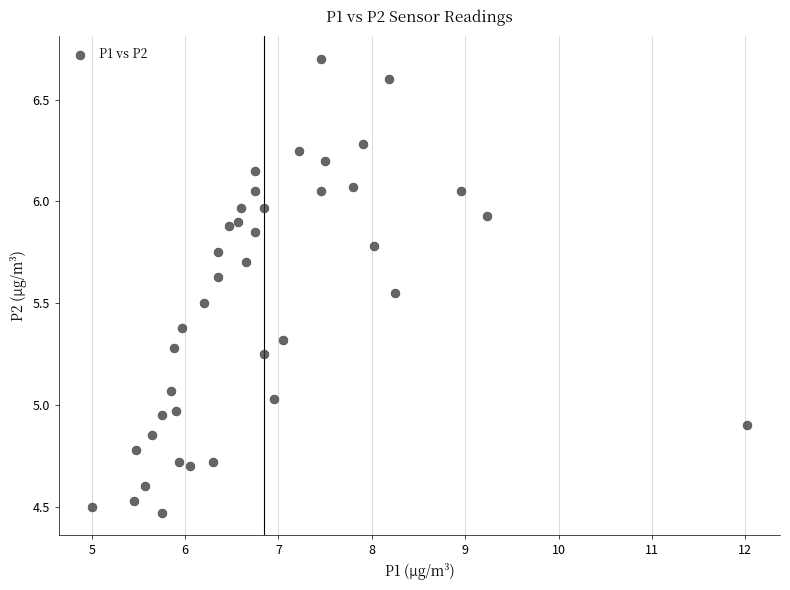

What is the range of X values (max minus min)?

7.0